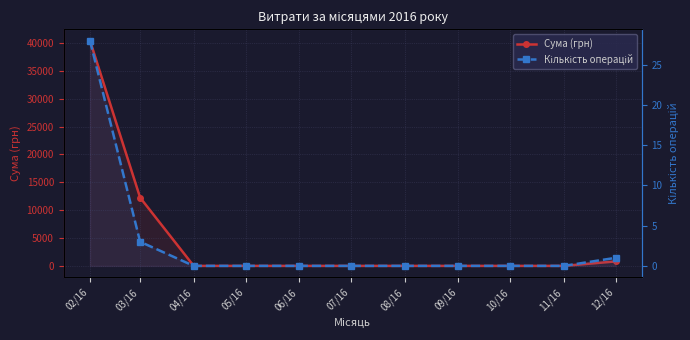

Does the chart have visible grid lines?

Yes